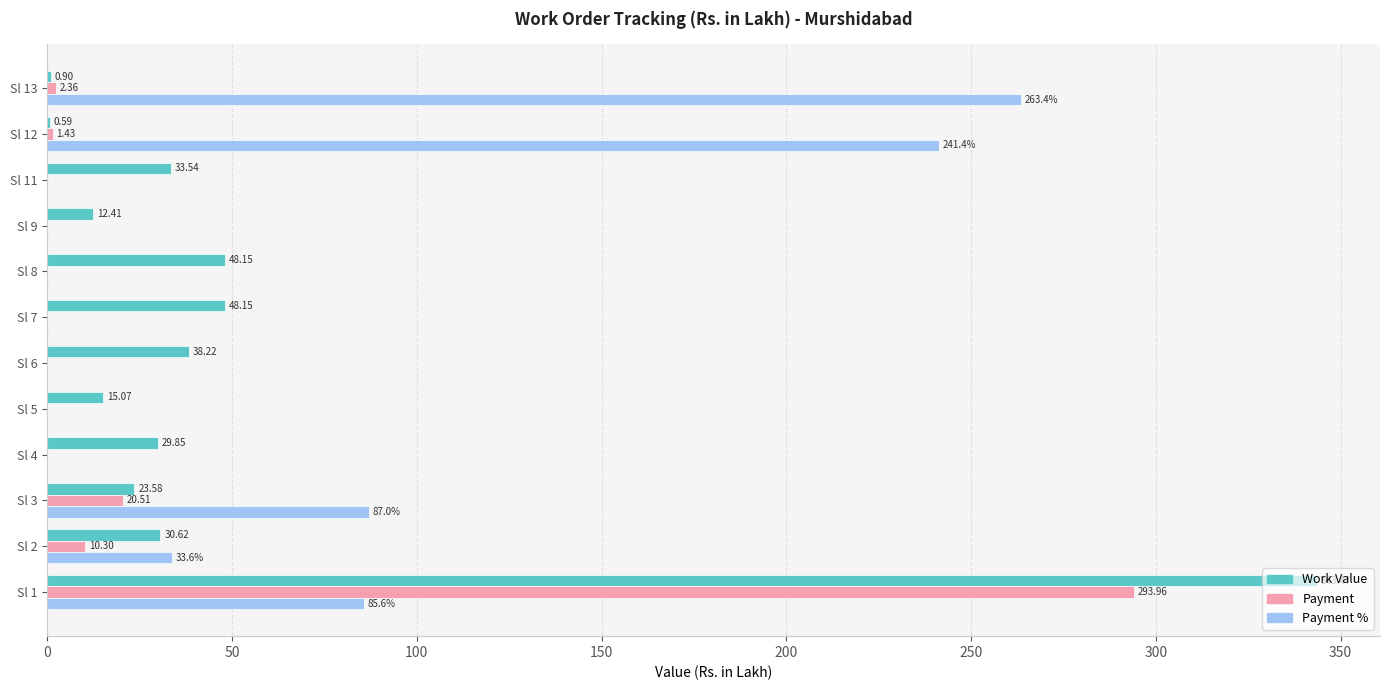

What is the total value across all series at Sl 9?

12.4